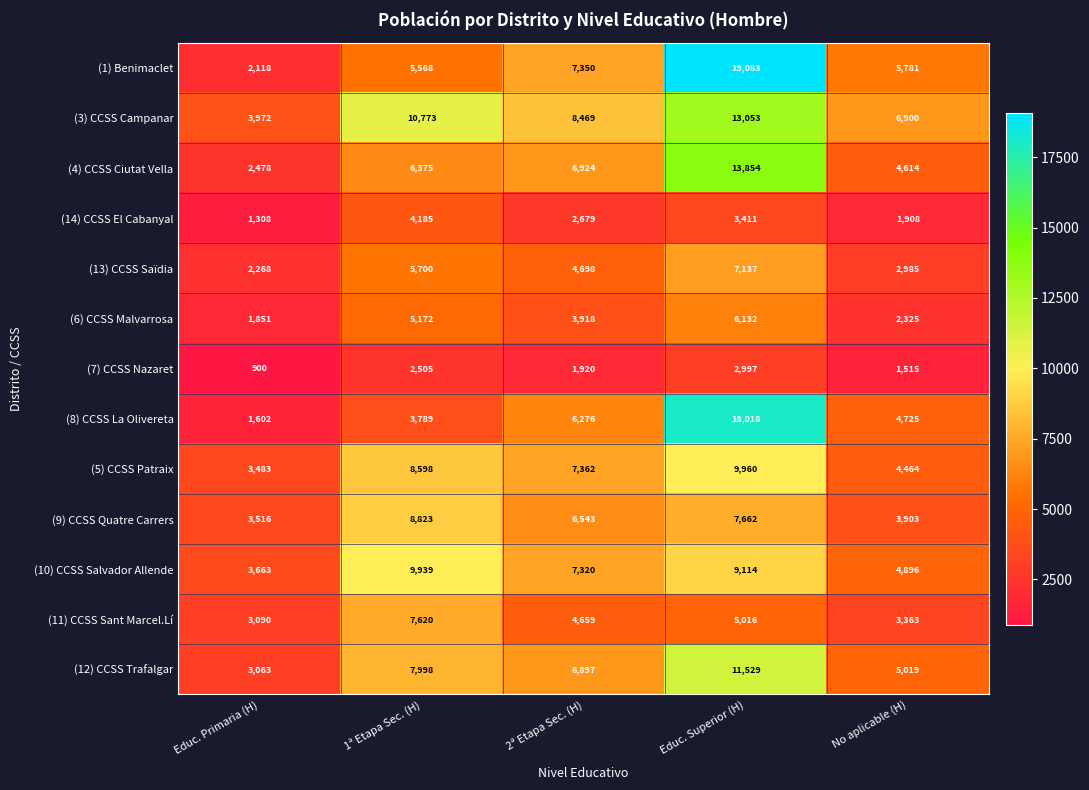

Which series has the largest range (max minus min)?

(1) Benimaclet